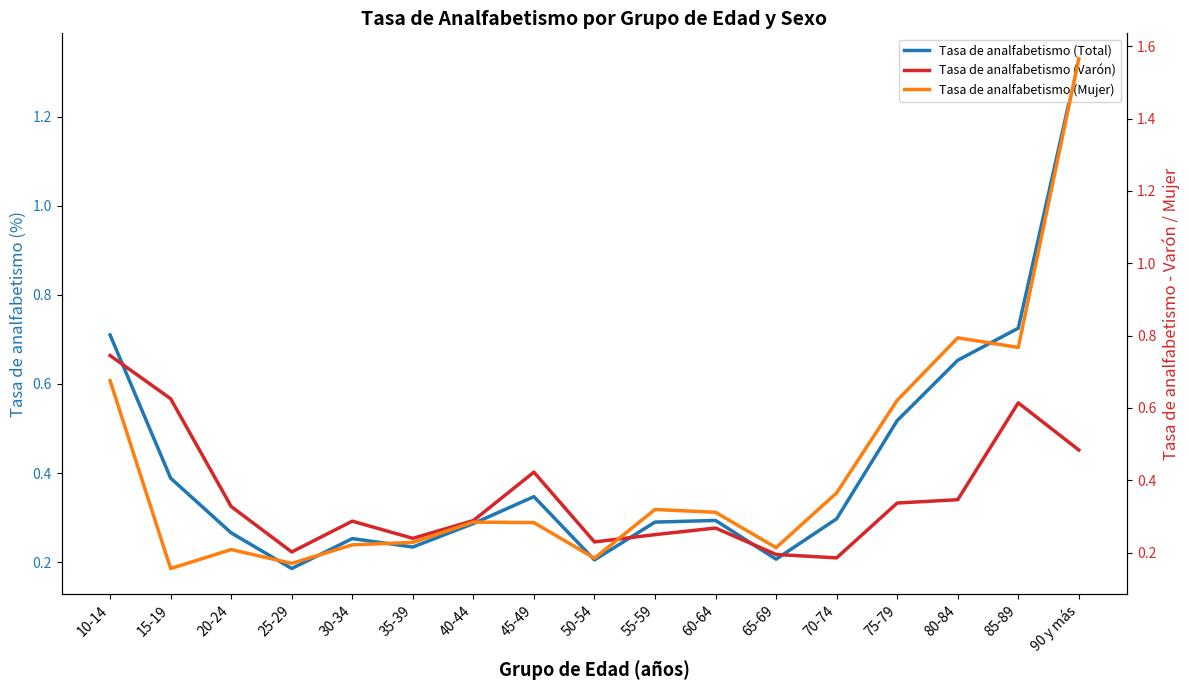

At which category does Tasa de analfabetismo (Varón) reach its first local peak?

30-34